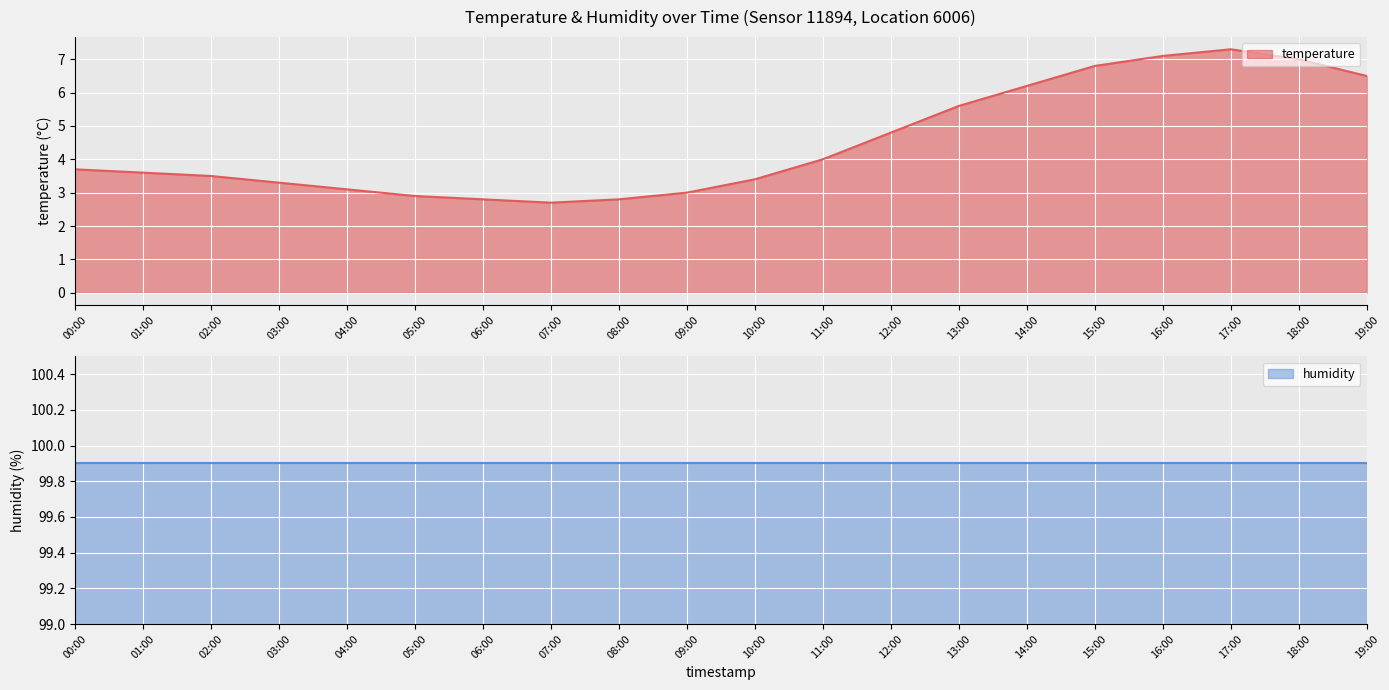

What is the lowest value of the temperature series?

2.7